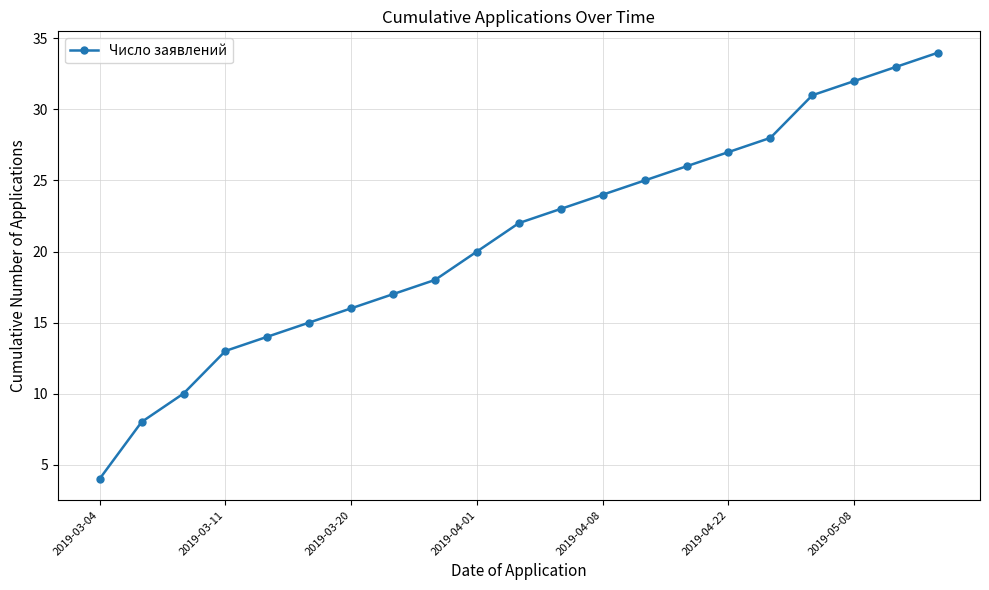

Reading left to right, transcribe all the data shown in this chart.

4	8	10	13	14	15	16	17	18	20	22	23	24	25	26	27	28	31	32	33	34